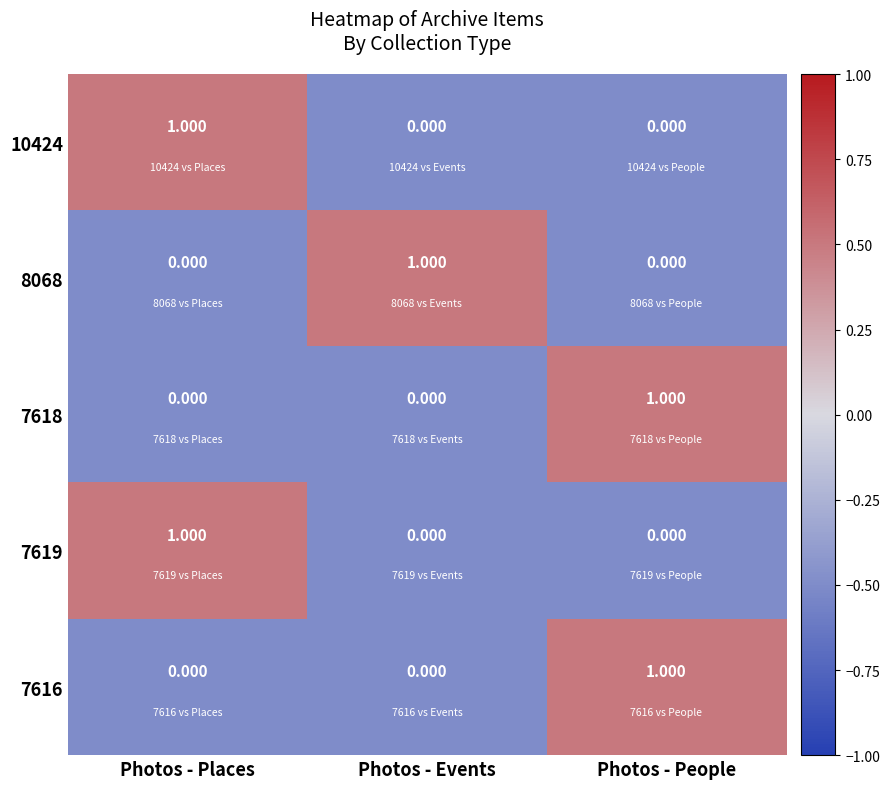

What is the total value across all series at Photos - People?

2